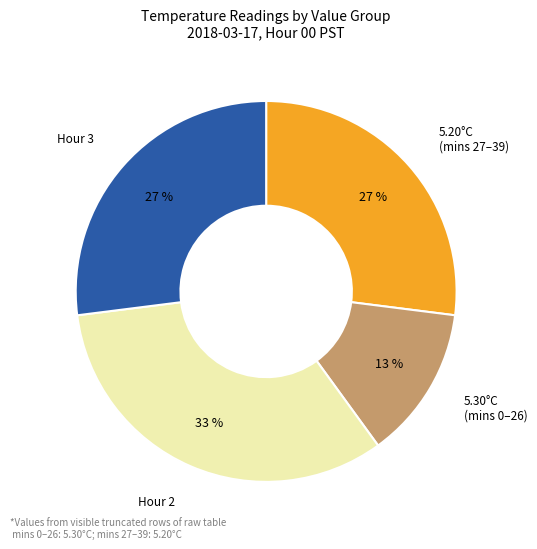

To the nearest percent, what portion does Hour 3 represent?

27%